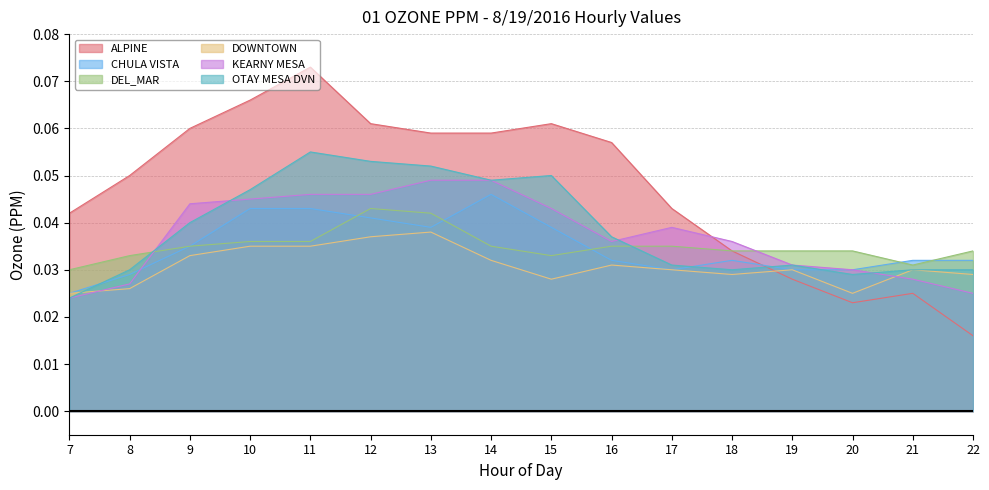

The KEARNY MESA series shows 0.0 at 22. True or false?

True